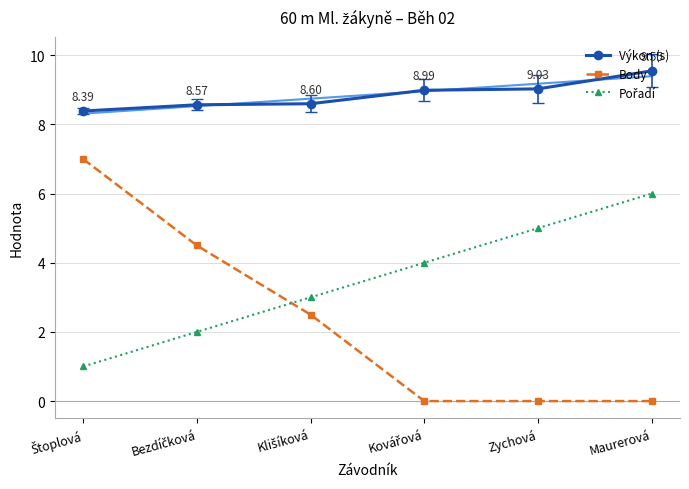

What is the difference between the highest and lowest values at Klišíková?

6.1